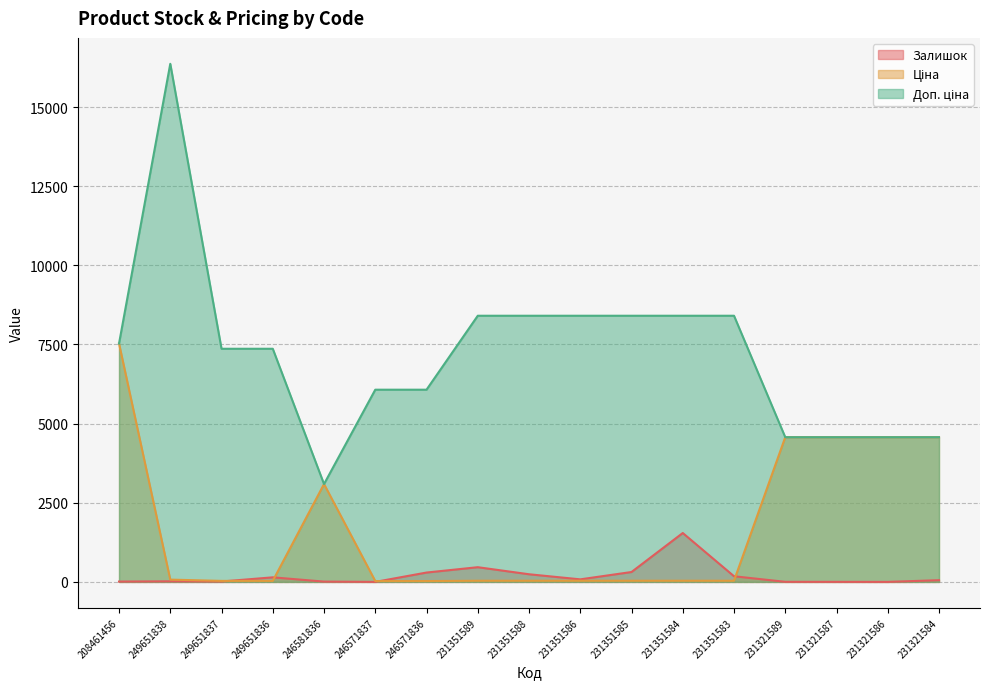

How many times do Залишок and Ціна cross each other?

4